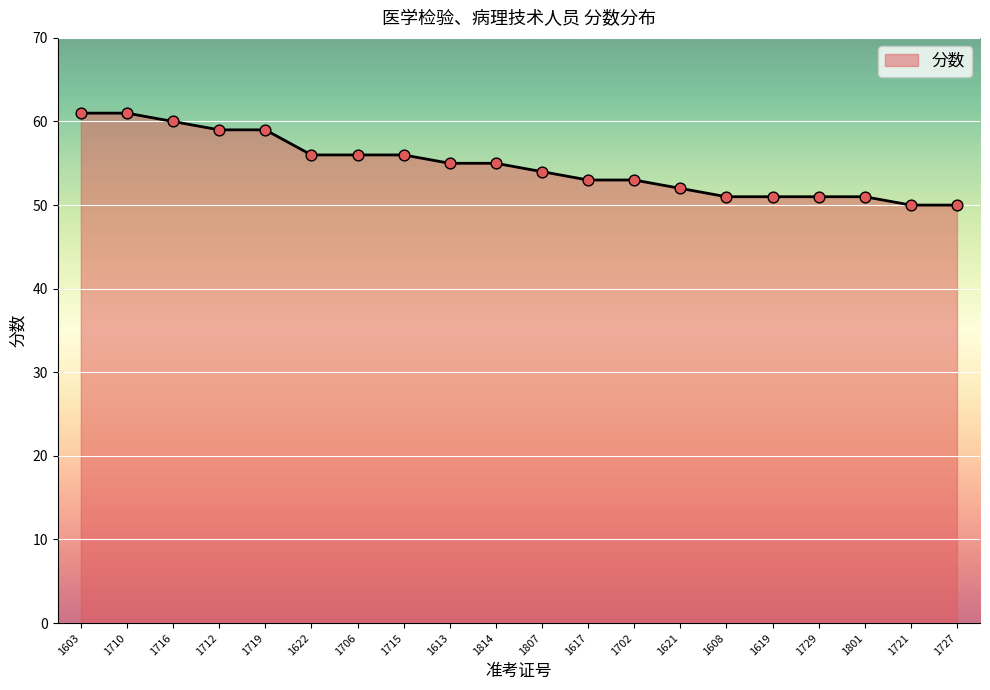

What is the change in value from 1715 to 1608?

-5